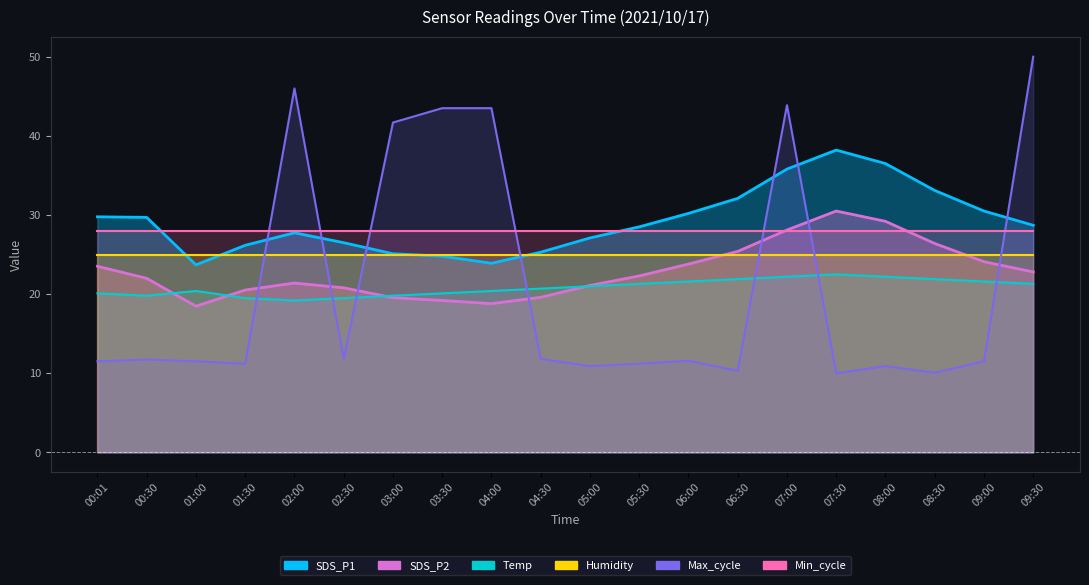

What position from the right is 07:00?

6